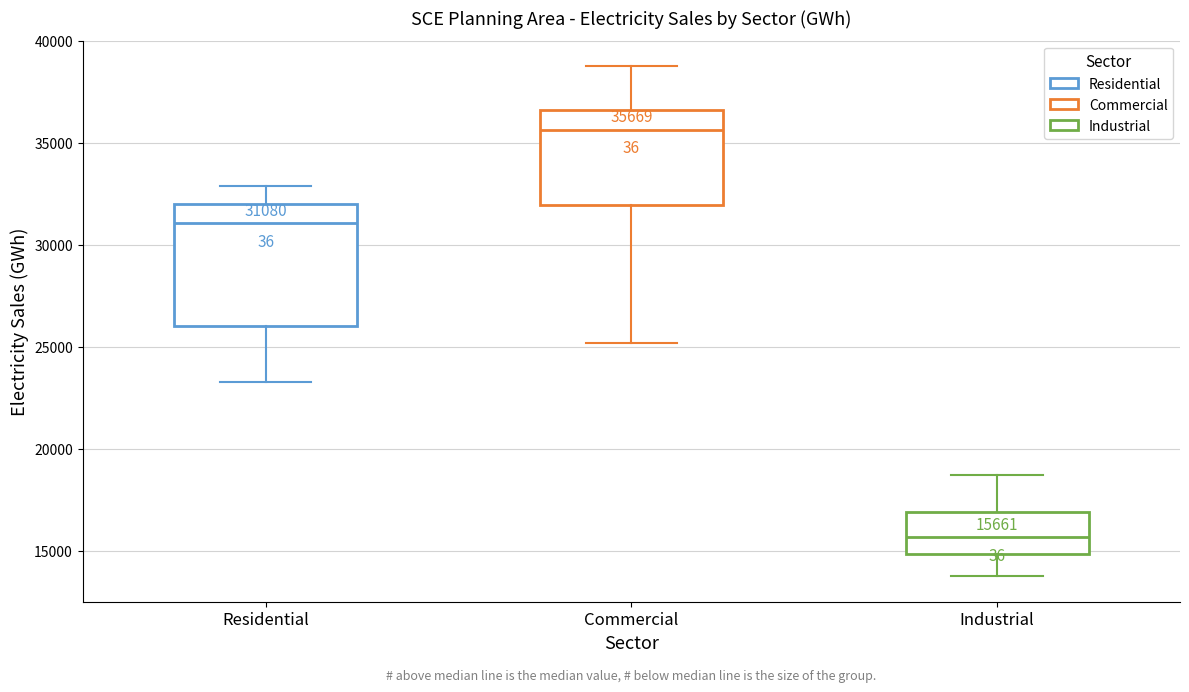

Which box's median line is the highest?

Commercial